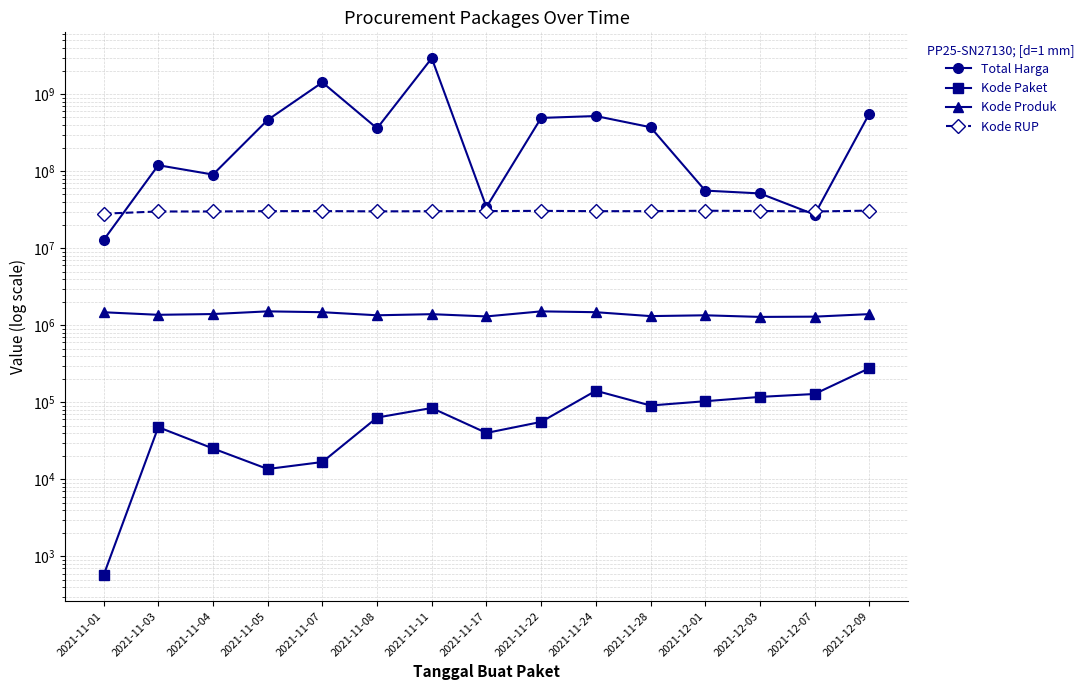

Where does the Kode Paket series first go above 63540?

2021-11-11